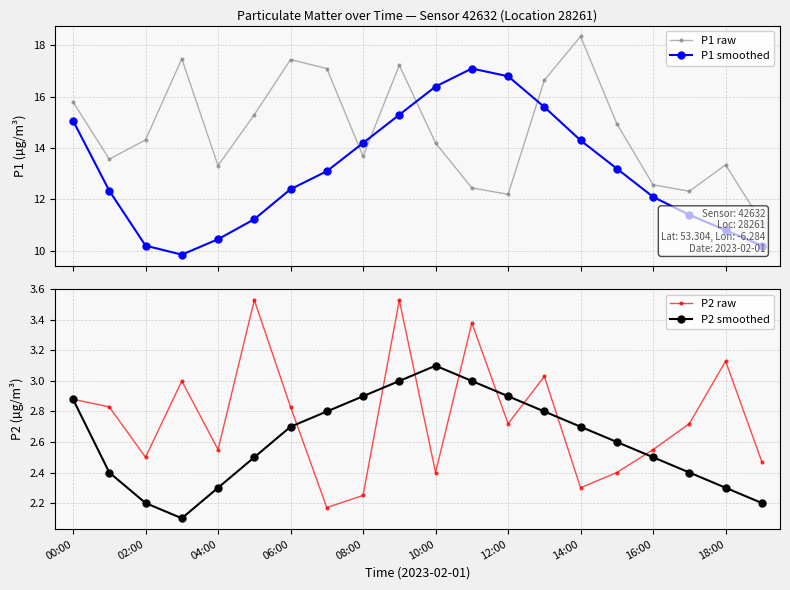

What are all the series names shown in the legend?

P1 raw, P1 smoothed, P2 raw, P2 smoothed